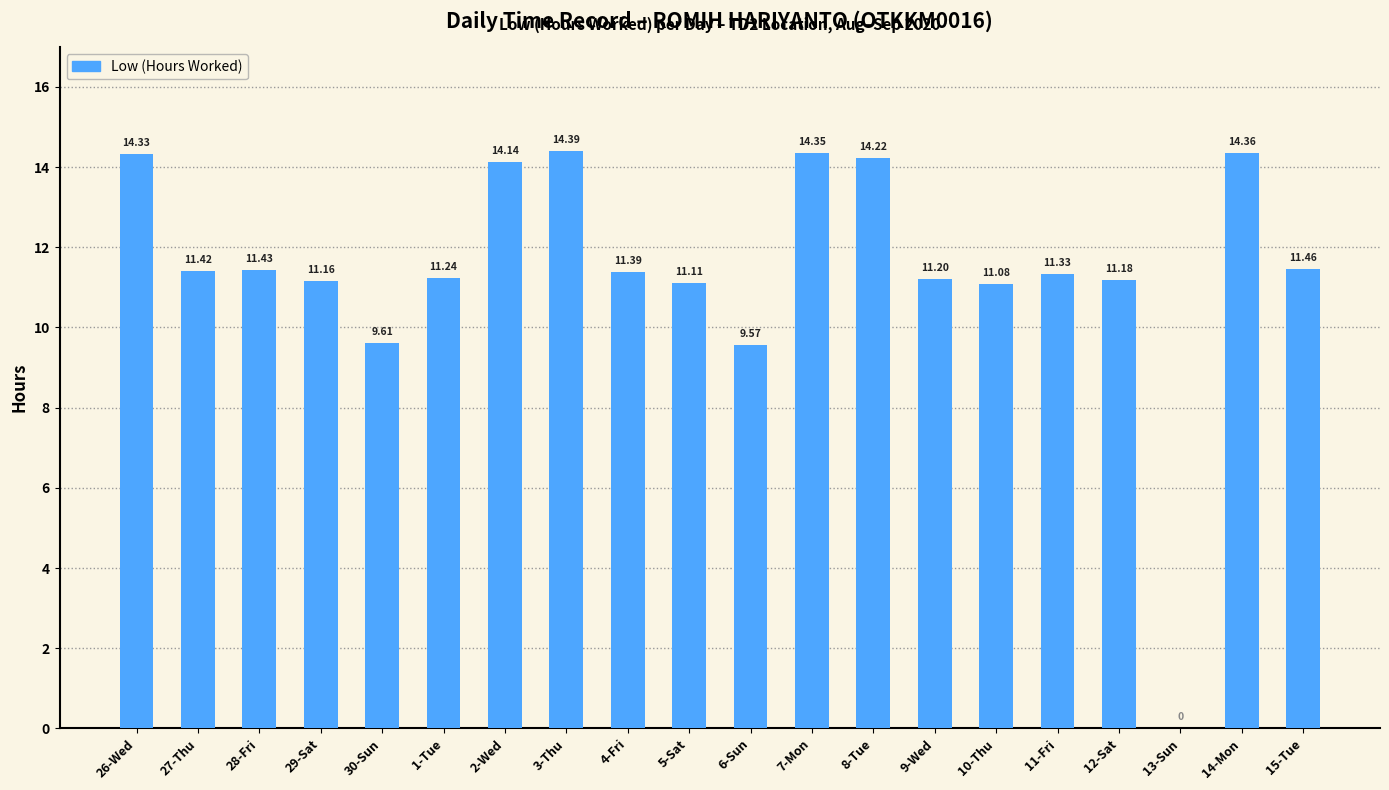

What is the sum of the values at 28-Fri and 26-Wed?

25.8